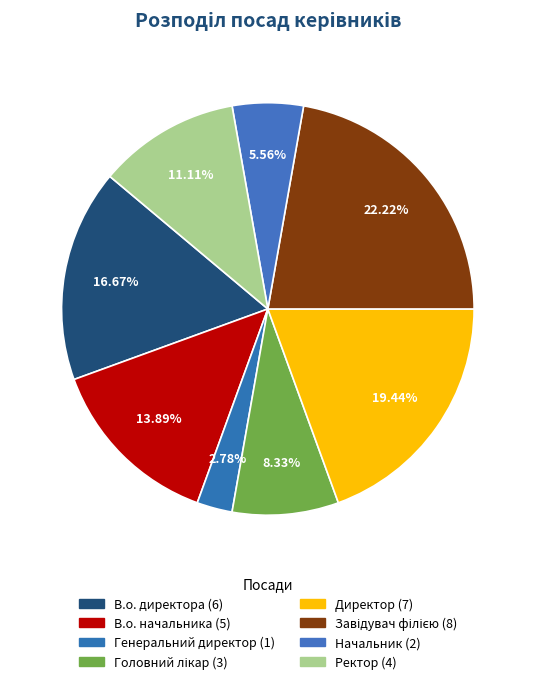

To the nearest percent, what is the combined percentage of Завідувач філією and Генеральний директор?

25%